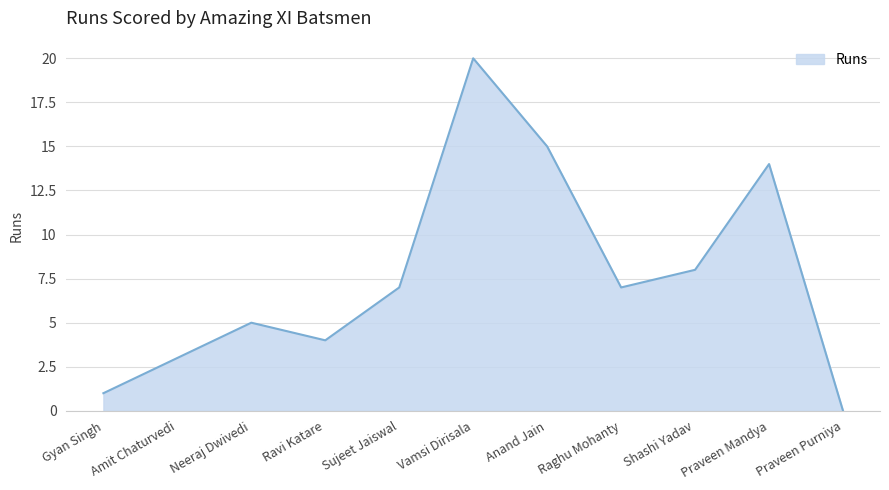

Which category has the lowest value across all series?

Praveen Purniya